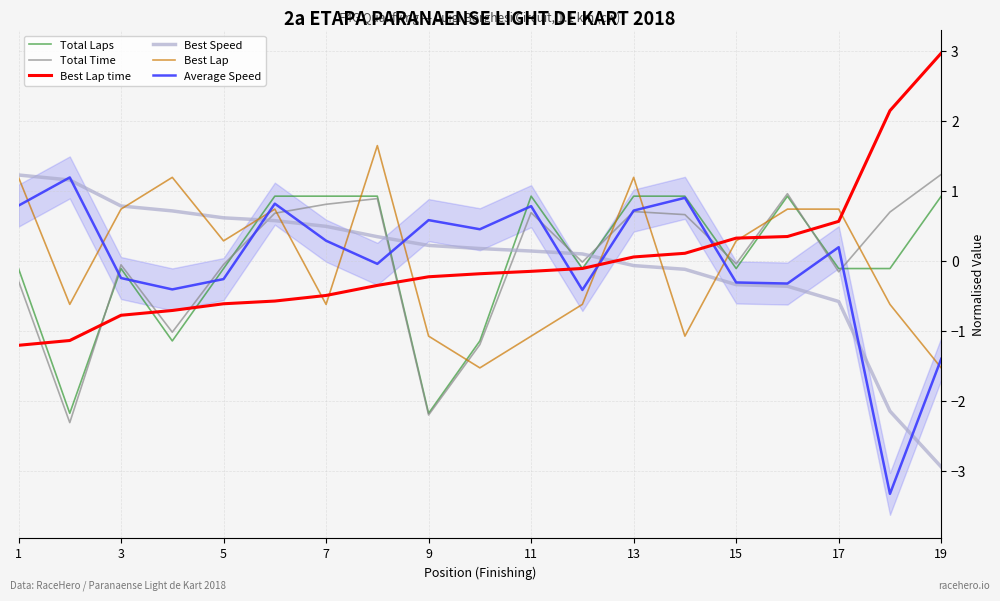

What is the lowest value of the Best Lap time series?

-1.2